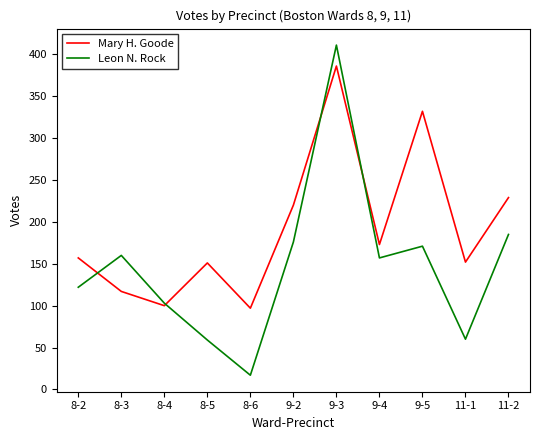

At how many categories does at least one series exceed 398?

1